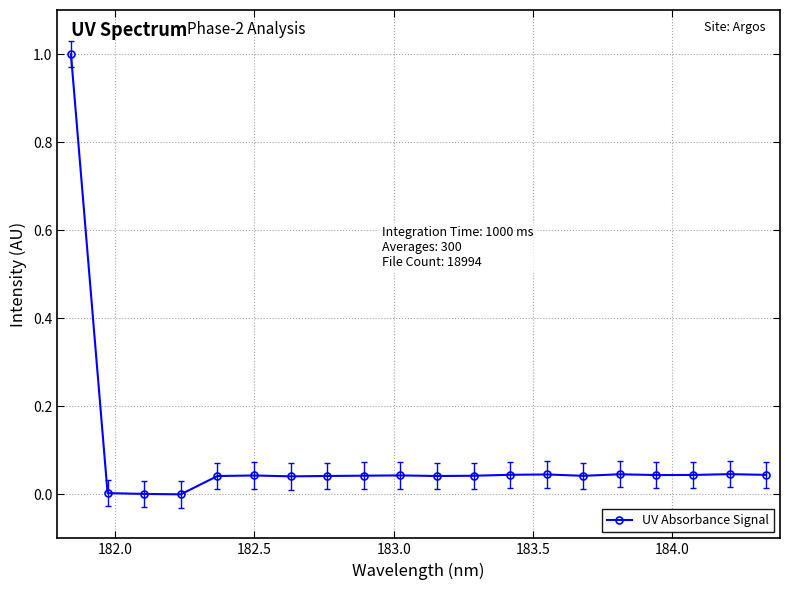

True or false: the data has more than 0 interior local peaks.

True